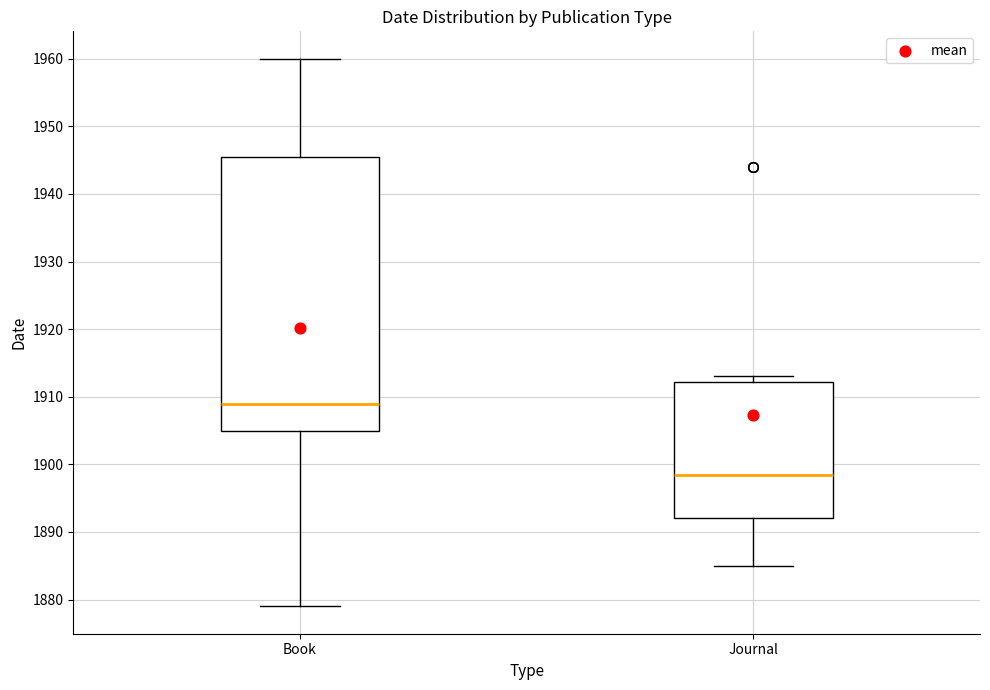

Which box has the lowest median line?

Journal